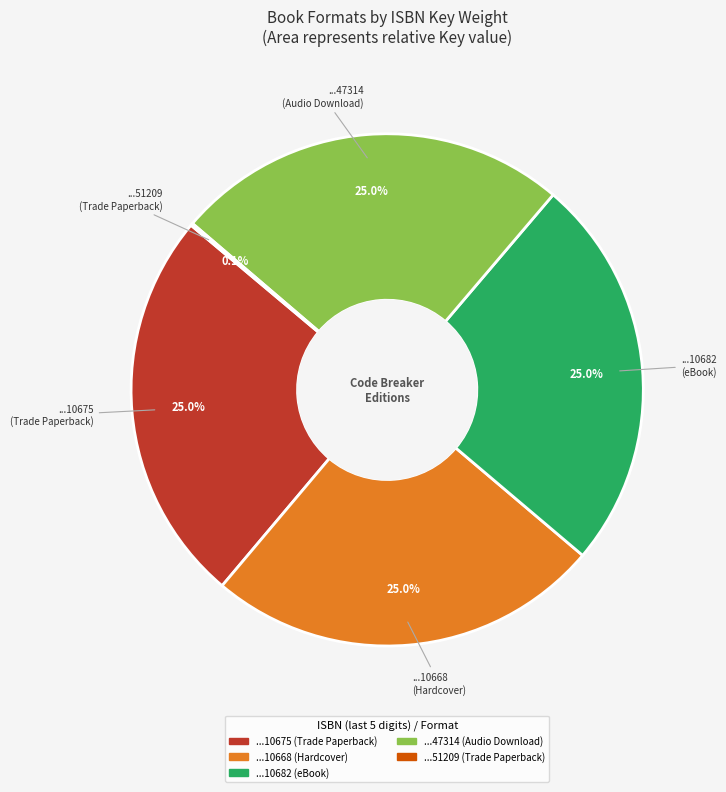

Is there any slice that represents more than half of the pie?

No